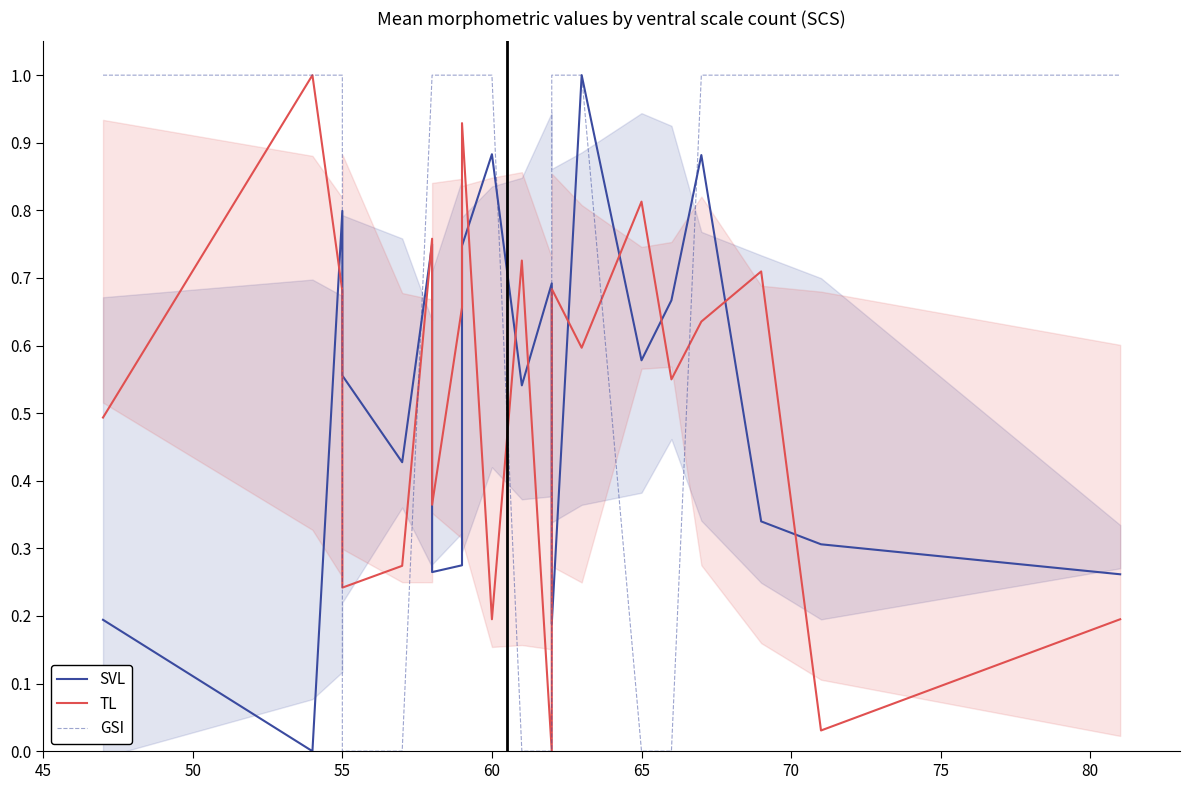

What is the approximate value of GSI at 55?

1.0